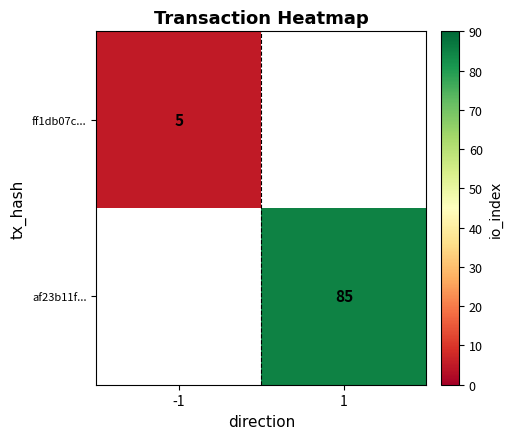

Is it true that af23b11f... equals 58 at 1?

False